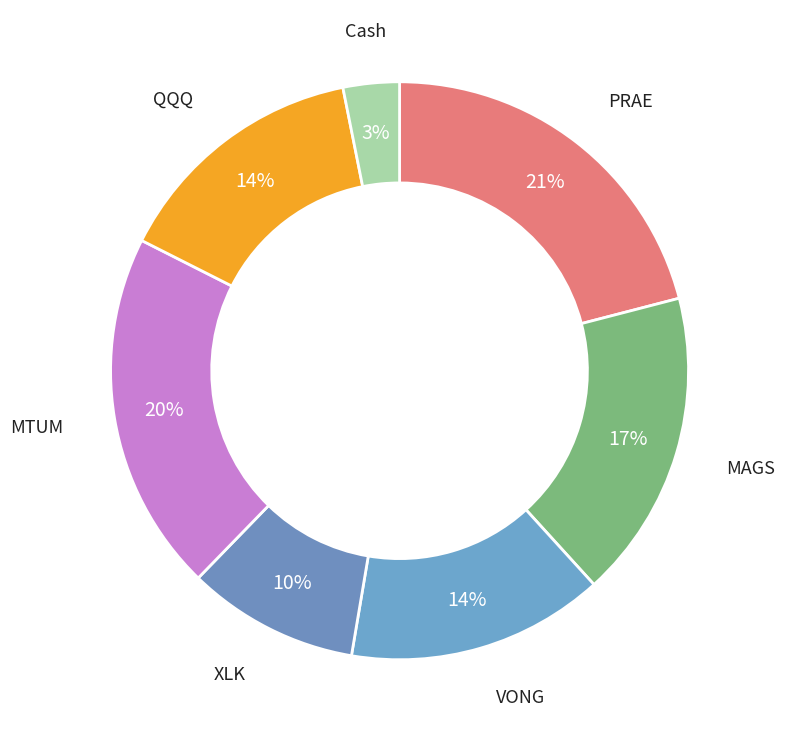

True or false: QQQ accounts for 28% of the total.

False